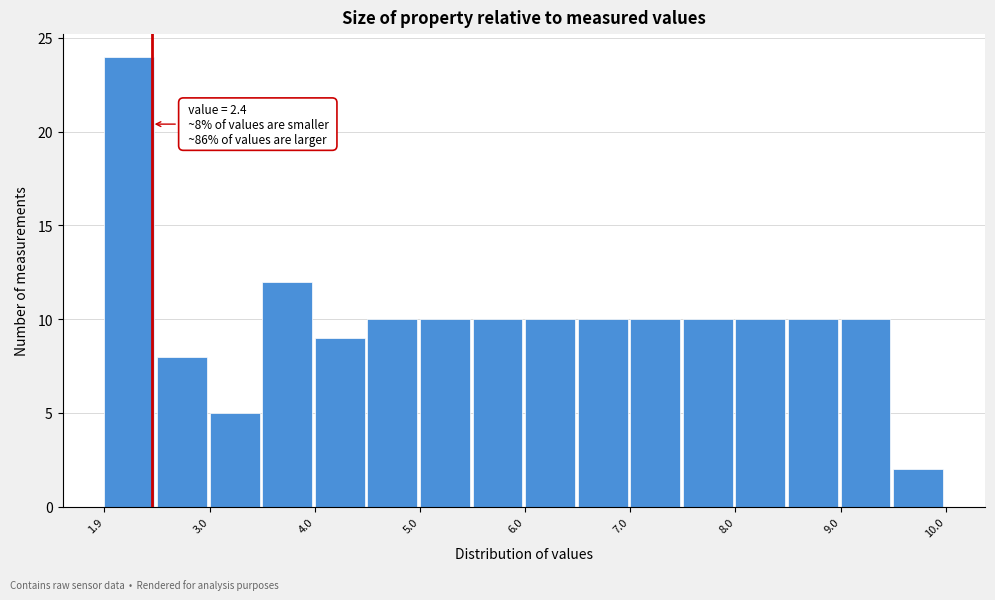

Over which range of the x-axis is the bar tallest?

1.95 to 2.45